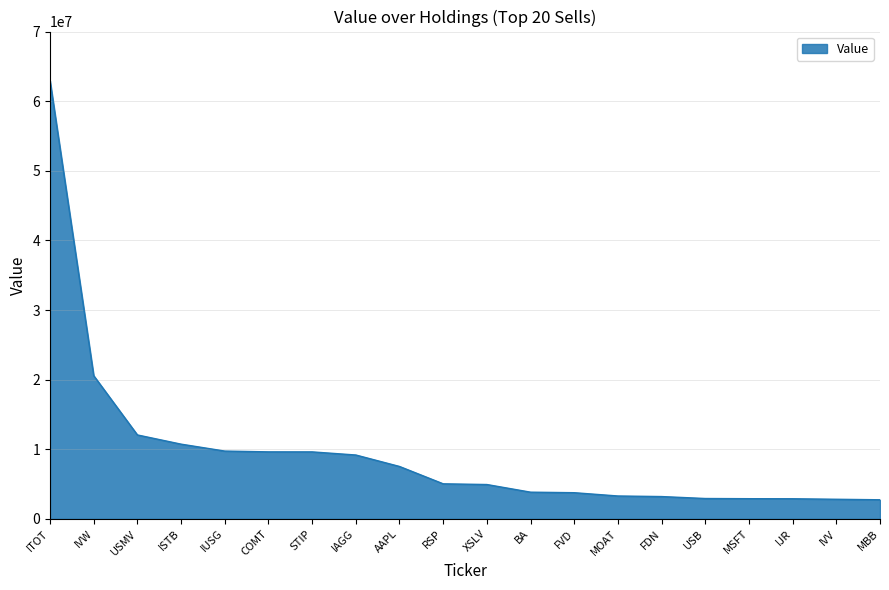

What is the difference between the maximum and minimum values?

60178000